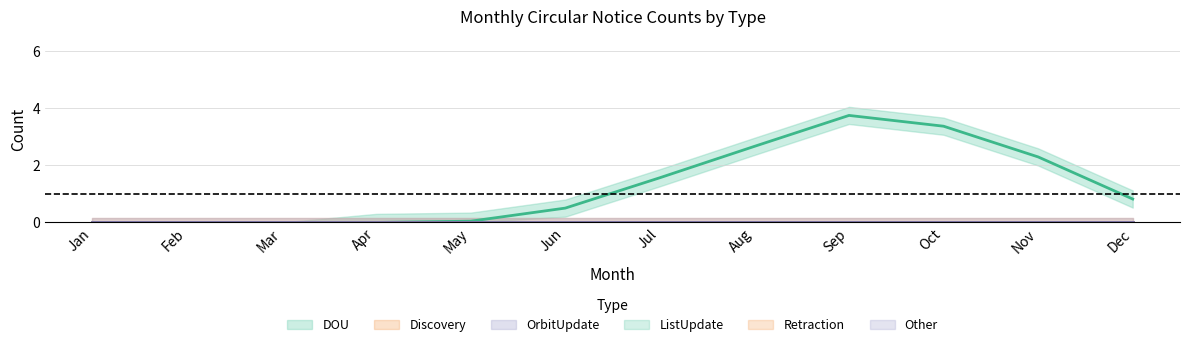

Is the value of OrbitUpdate at Nov greater than the value of Other at Jun?

No